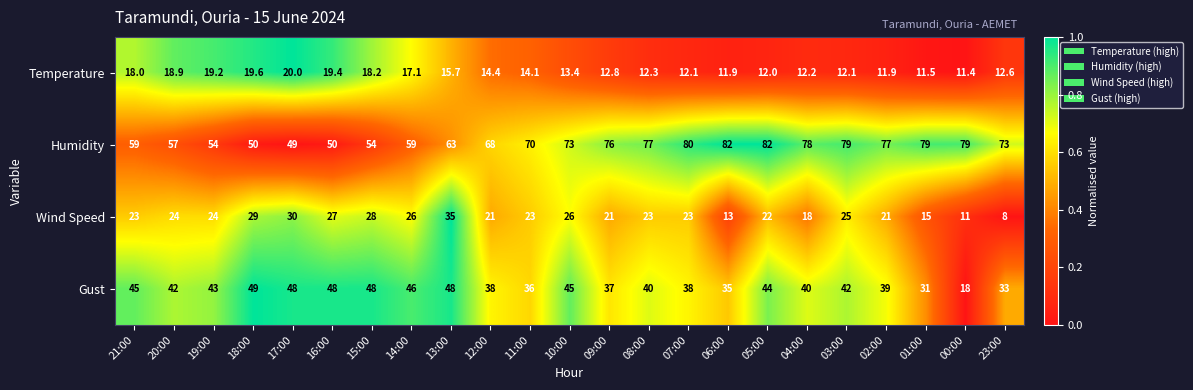

At which category does the chart reach its minimum across all series?

23:00